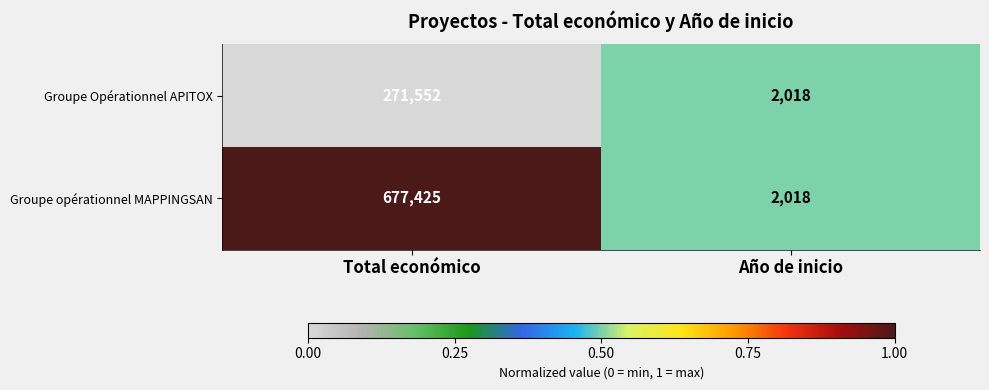

At which category is the sum across all series the highest?

Total económico